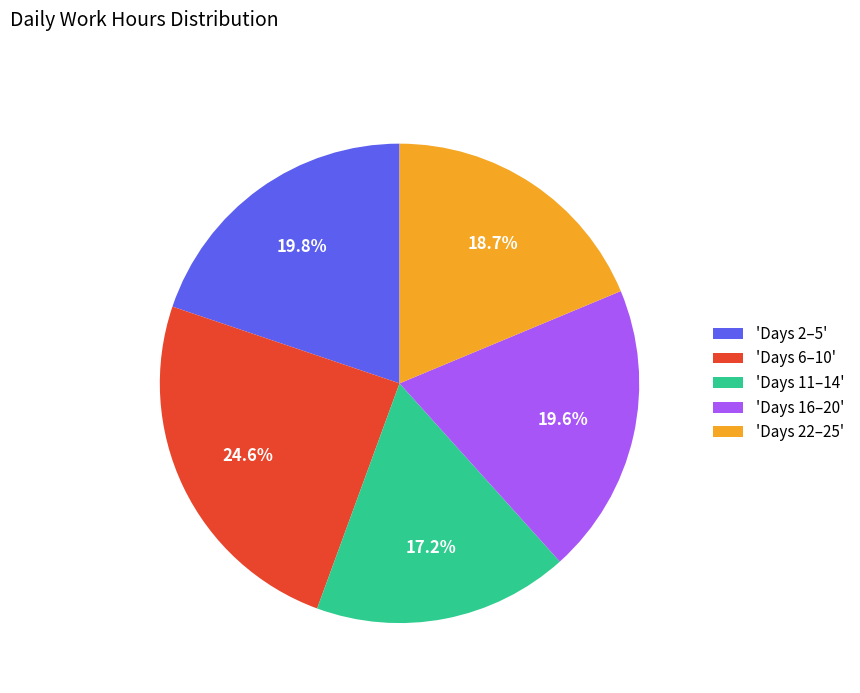

Which slice is the largest?

'Days 6–10'